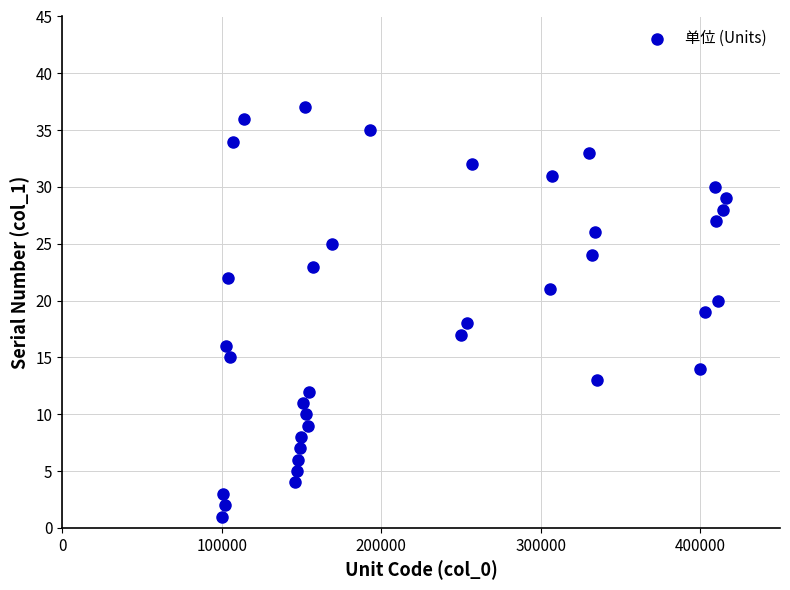

What is the range of X values (max minus min)?

316000